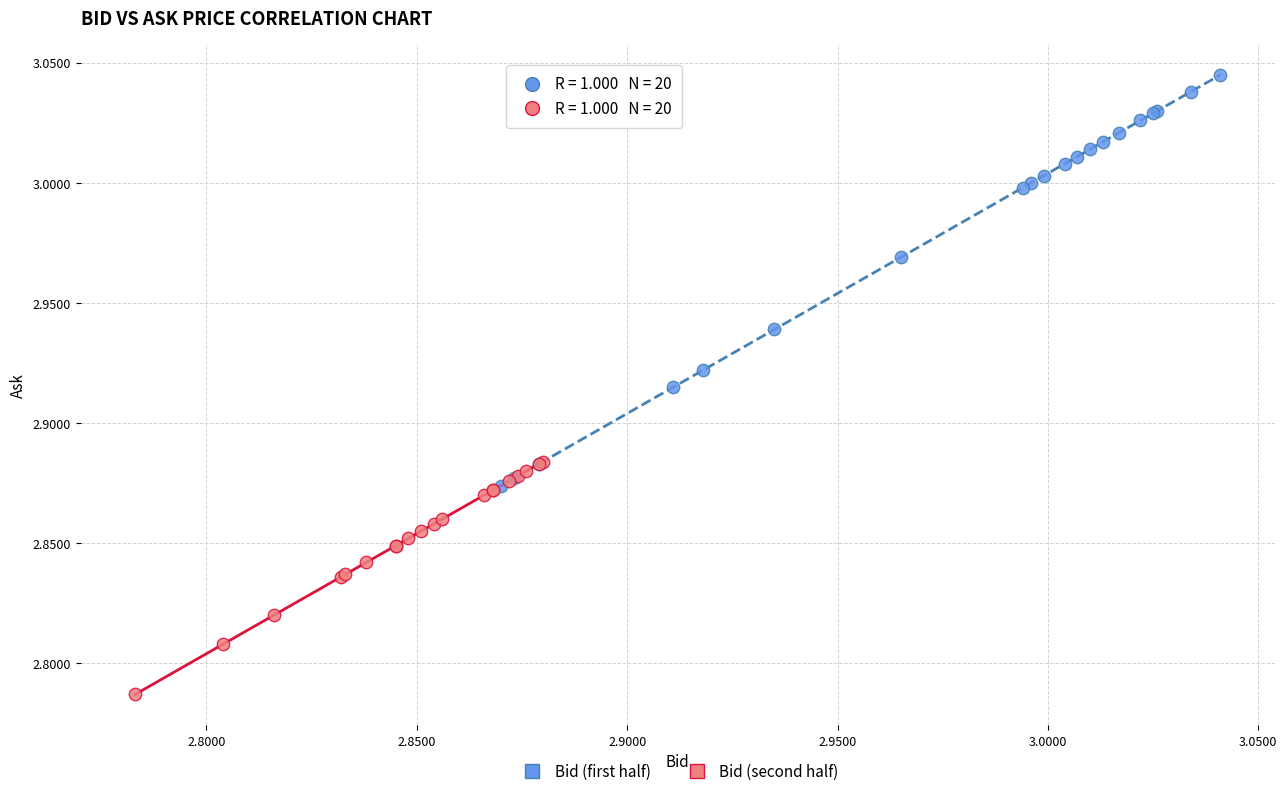

Which series reaches the minimum Y coordinate?

Bid (second half)